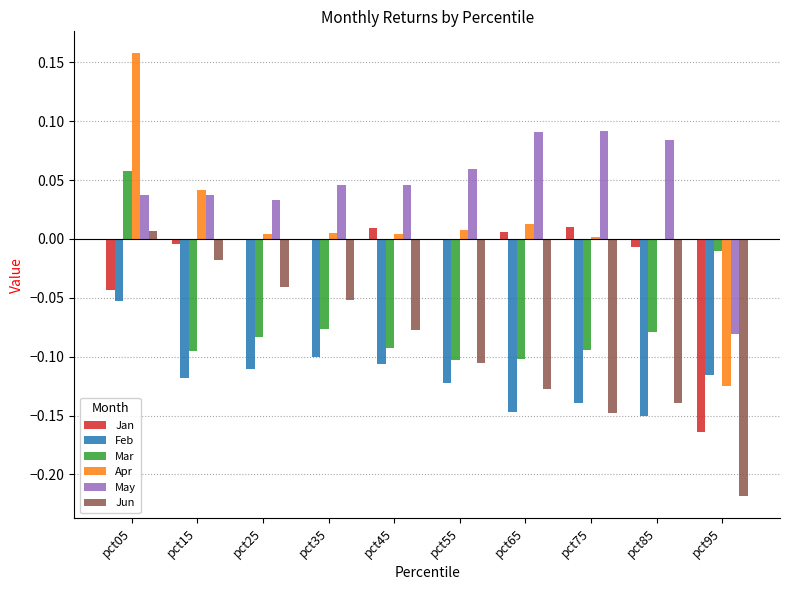

At which label does Jun reach its peak?

pct05